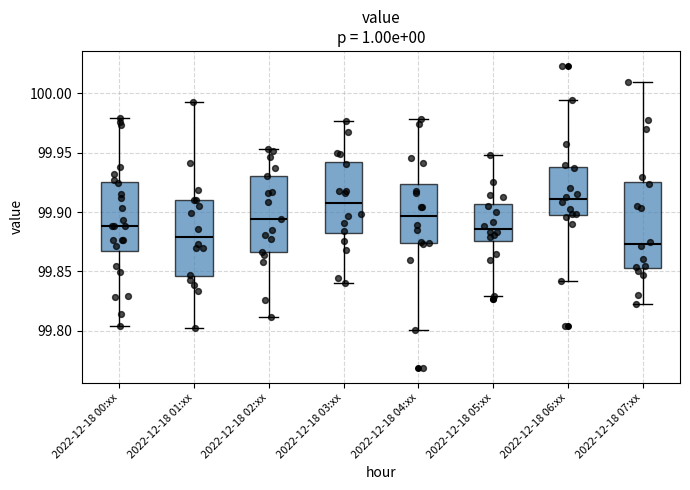

Reading left to right, read every box against the y-axis: the position of its median line, the range the box covers, and the ends of its whiskers. The values are not printed on the chart, so give them approximately, as read against the axis.

2022-12-18 00:xx: median 99.890, box 99.870 to 99.925, whiskers 99.805 to 99.980
2022-12-18 01:xx: median 99.880, box 99.845 to 99.910, whiskers 99.800 to 99.995
2022-12-18 02:xx: median 99.895, box 99.865 to 99.930, whiskers 99.810 to 99.955
2022-12-18 03:xx: median 99.905, box 99.880 to 99.945, whiskers 99.840 to 99.975
2022-12-18 04:xx: median 99.895, box 99.875 to 99.925, whiskers 99.800 to 99.980
2022-12-18 05:xx: median 99.885, box 99.875 to 99.905, whiskers 99.830 to 99.950
2022-12-18 06:xx: median 99.910, box 99.900 to 99.940, whiskers 99.840 to 99.995
2022-12-18 07:xx: median 99.875, box 99.855 to 99.925, whiskers 99.820 to 100.010